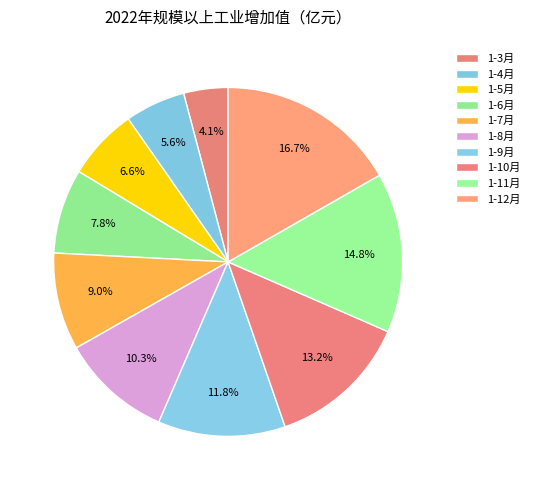

To the nearest percent, what percentage of the pie is 1-5月?

7%